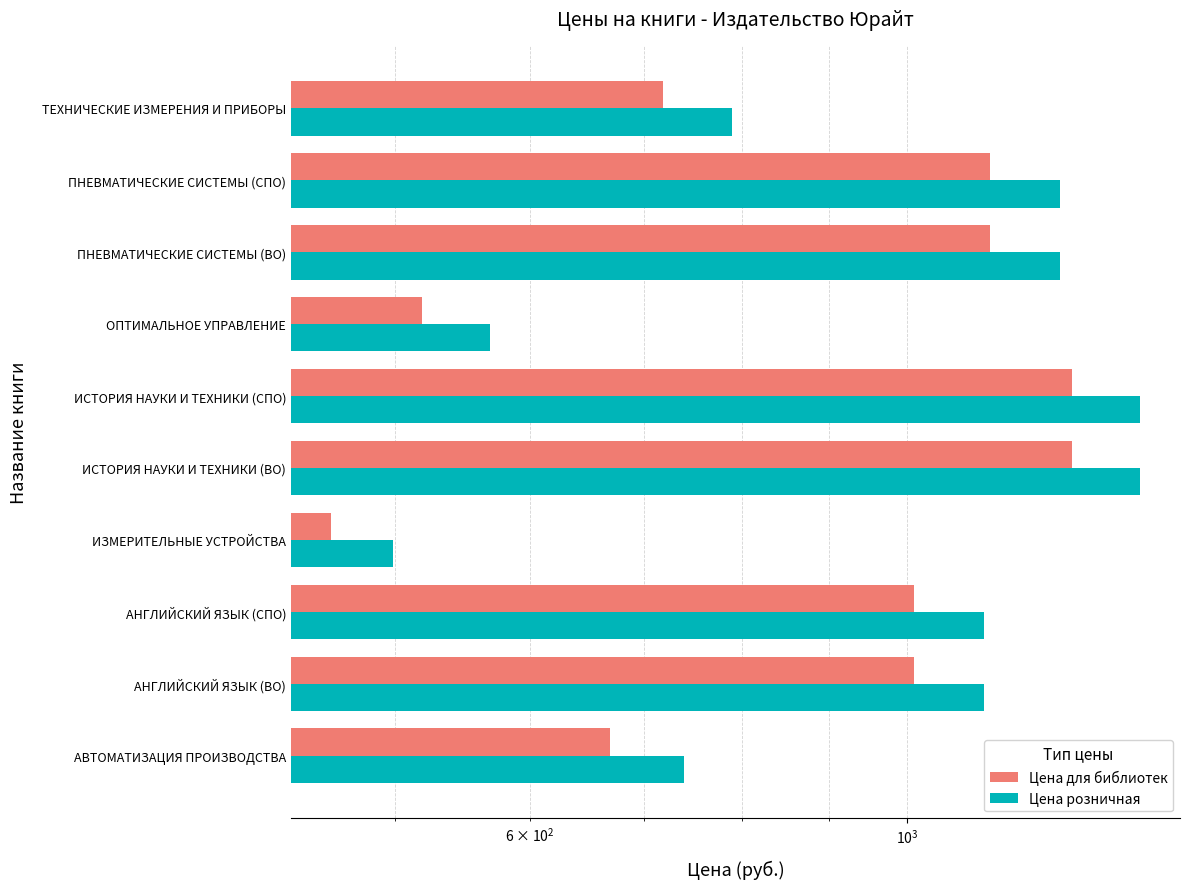

How many series are shown in this chart?

2